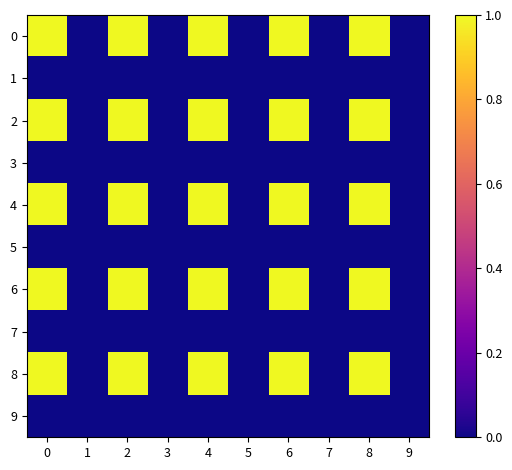

Reading right to left, transcribe all the data shown in this chart.

0: 9=0	8=1	7=0	6=1	5=0	4=1	3=0	2=1	1=0	0=1
1: 9=0	8=0	7=0	6=0	5=0	4=0	3=0	2=0	1=0	0=0
2: 9=0	8=1	7=0	6=1	5=0	4=1	3=0	2=1	1=0	0=1
3: 9=0	8=0	7=0	6=0	5=0	4=0	3=0	2=0	1=0	0=0
4: 9=0	8=1	7=0	6=1	5=0	4=1	3=0	2=1	1=0	0=1
5: 9=0	8=0	7=0	6=0	5=0	4=0	3=0	2=0	1=0	0=0
6: 9=0	8=1	7=0	6=1	5=0	4=1	3=0	2=1	1=0	0=1
7: 9=0	8=0	7=0	6=0	5=0	4=0	3=0	2=0	1=0	0=0
8: 9=0	8=1	7=0	6=1	5=0	4=1	3=0	2=1	1=0	0=1
9: 9=0	8=0	7=0	6=0	5=0	4=0	3=0	2=0	1=0	0=0